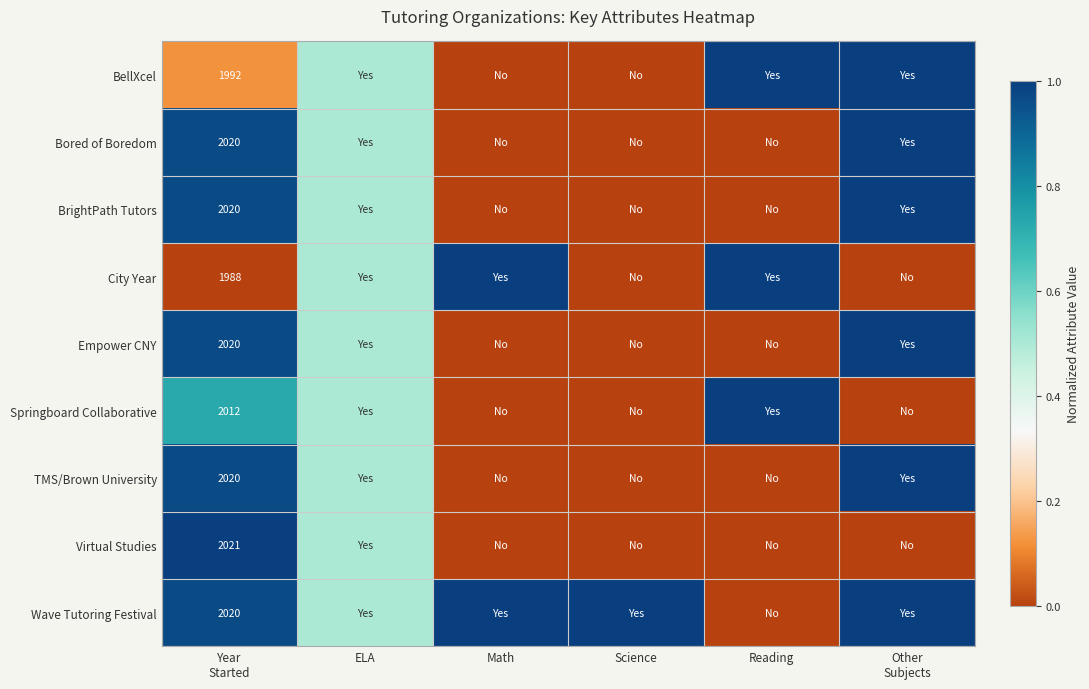

List the labels in order of BellXcel value, largest first.

Reading, Other Subjects, ELA, Year Started, Math, Science